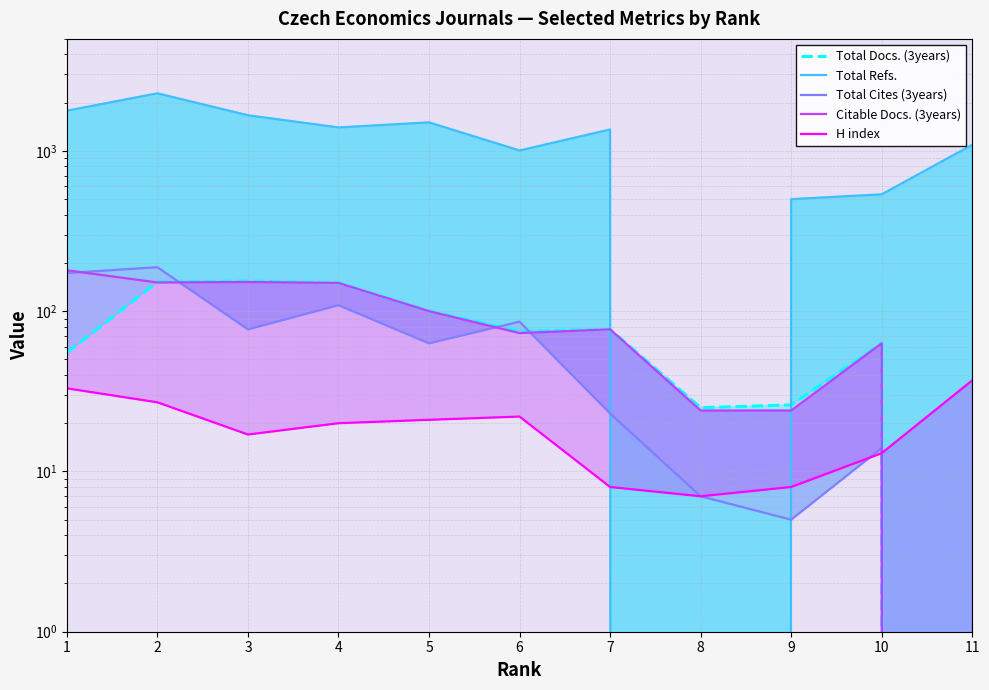

Which series has the largest range (max minus min)?

Total Refs.